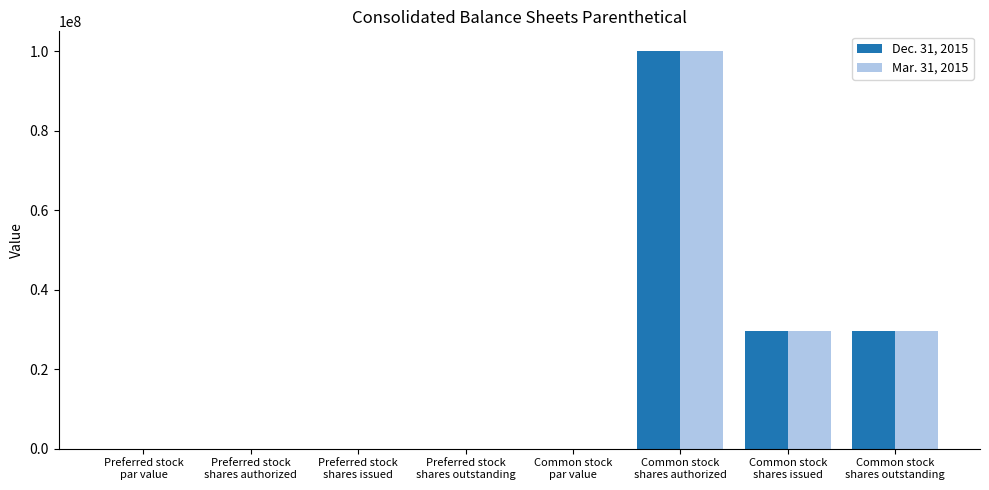

What is the sum of all Dec. 31, 2015 values?

159442015.0